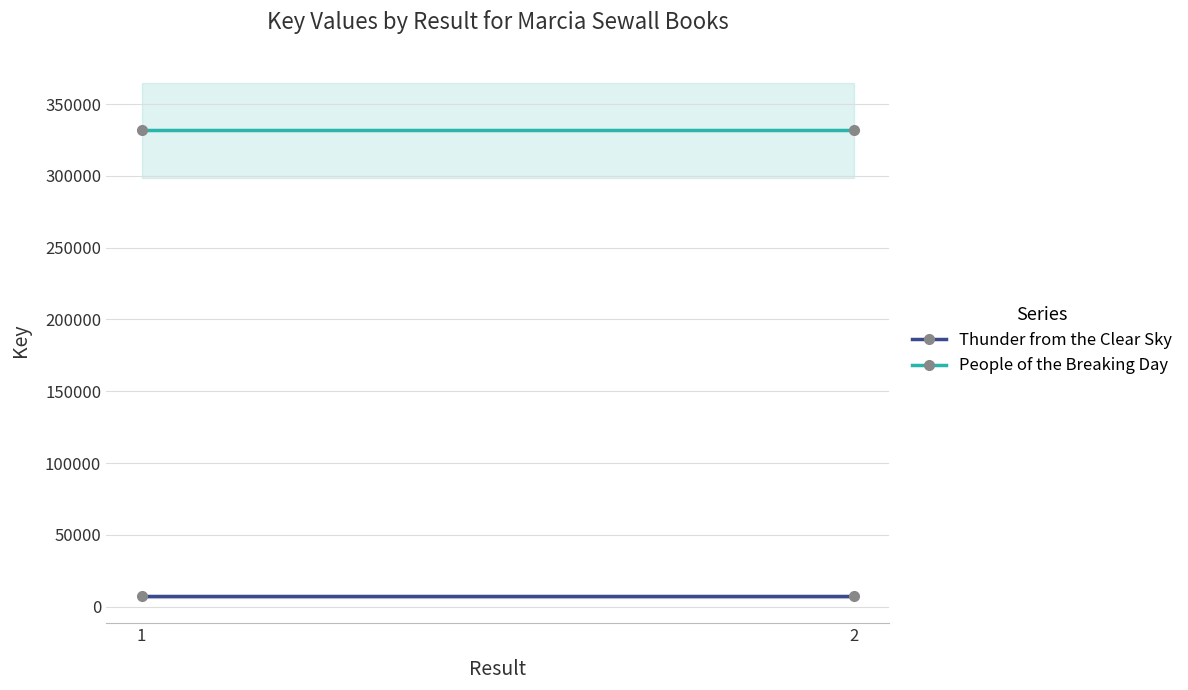

What is the total value across all series at 1?

338971